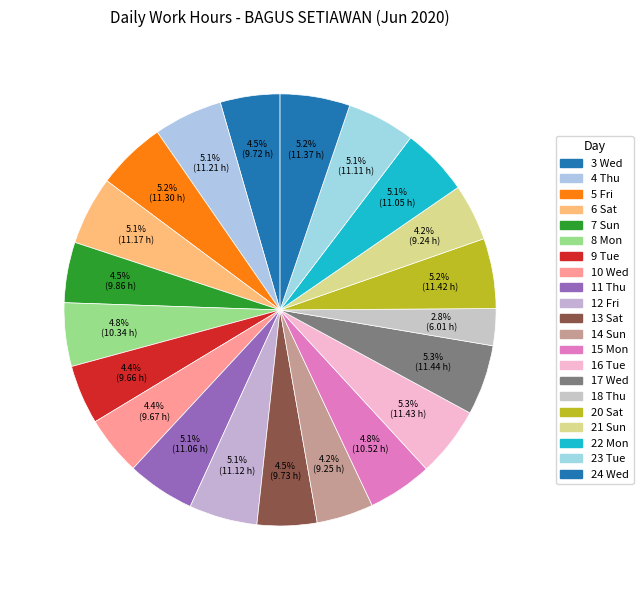

To the nearest percent, what is the average slice percentage?

5%